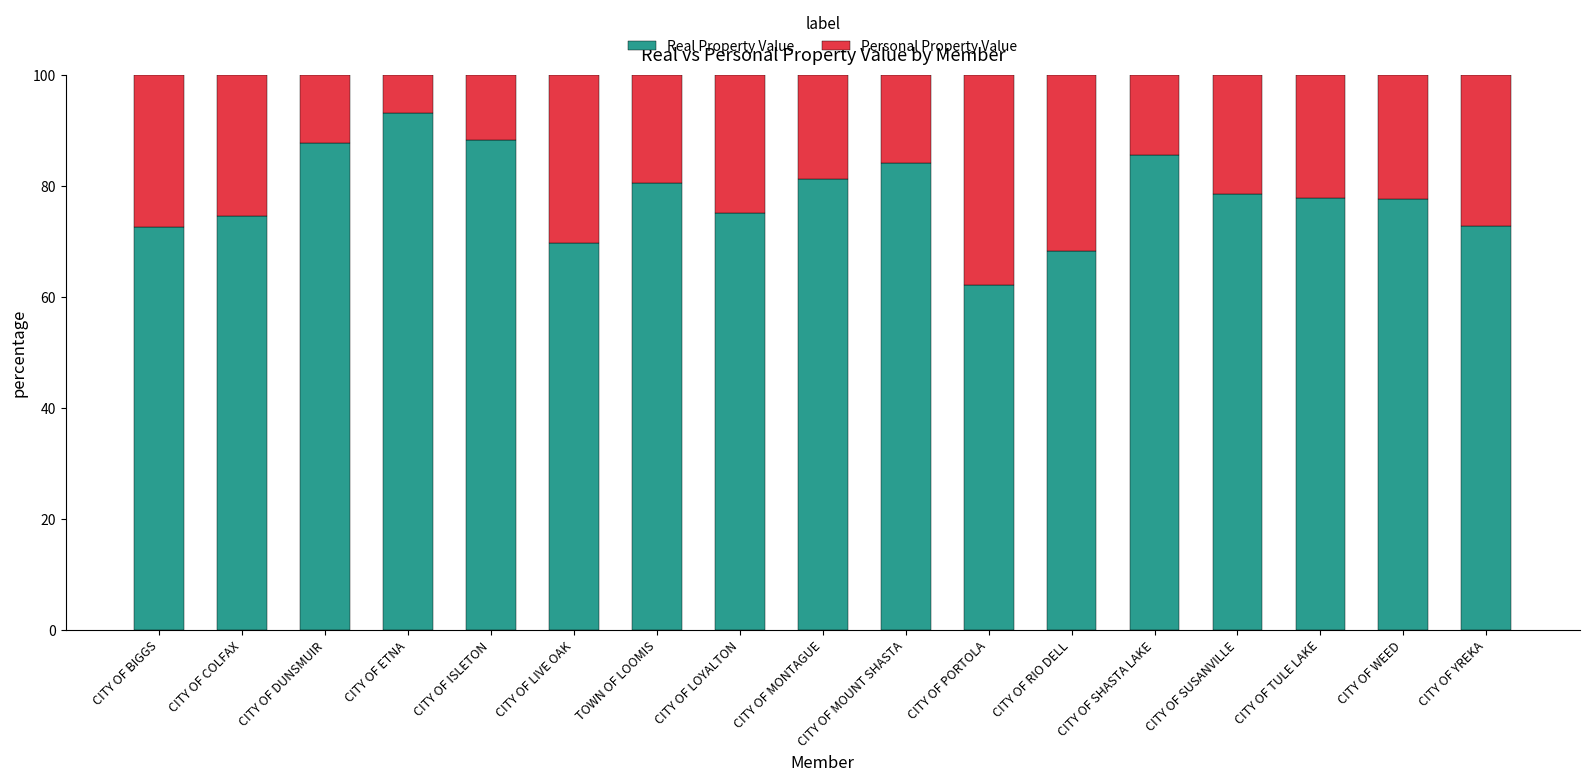

What is the difference between the maximum and minimum values in the Real Property Value series?

31.0